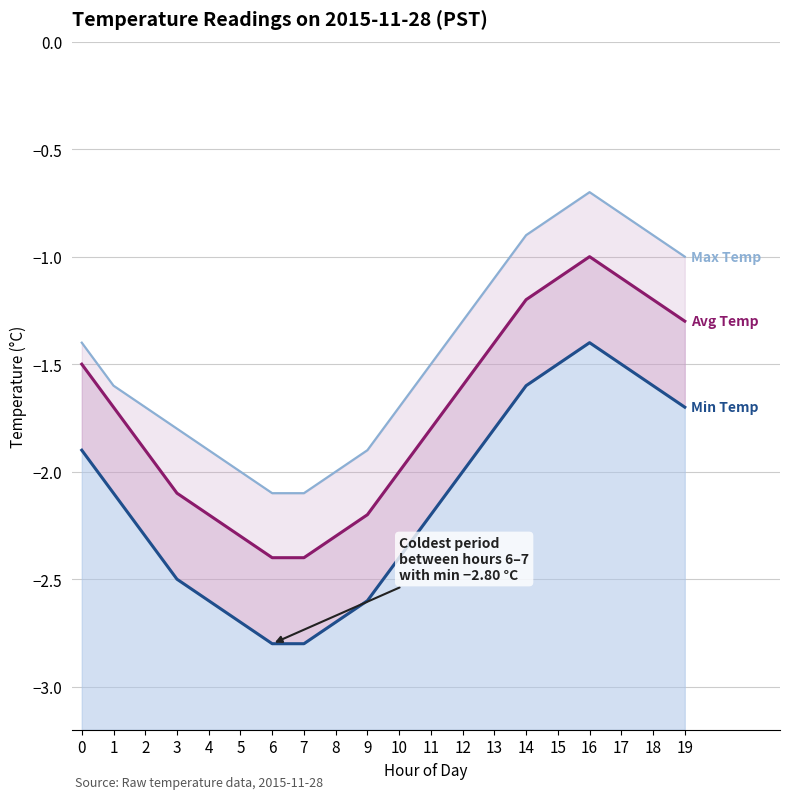

At which label is Min Temp closest to -2?

12